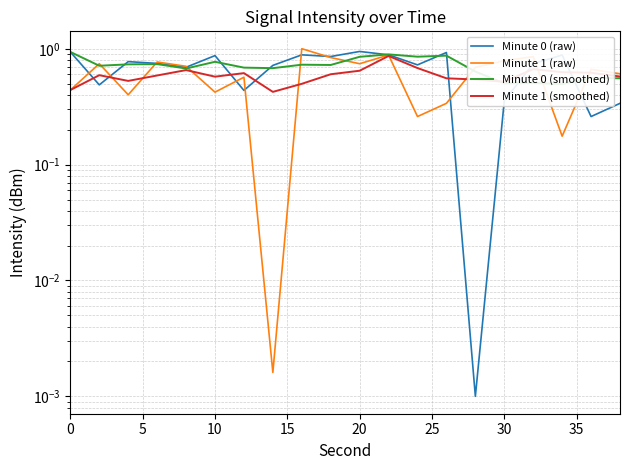

The Minute 0 (raw) series shows 0.2 at 17. True or false?

False